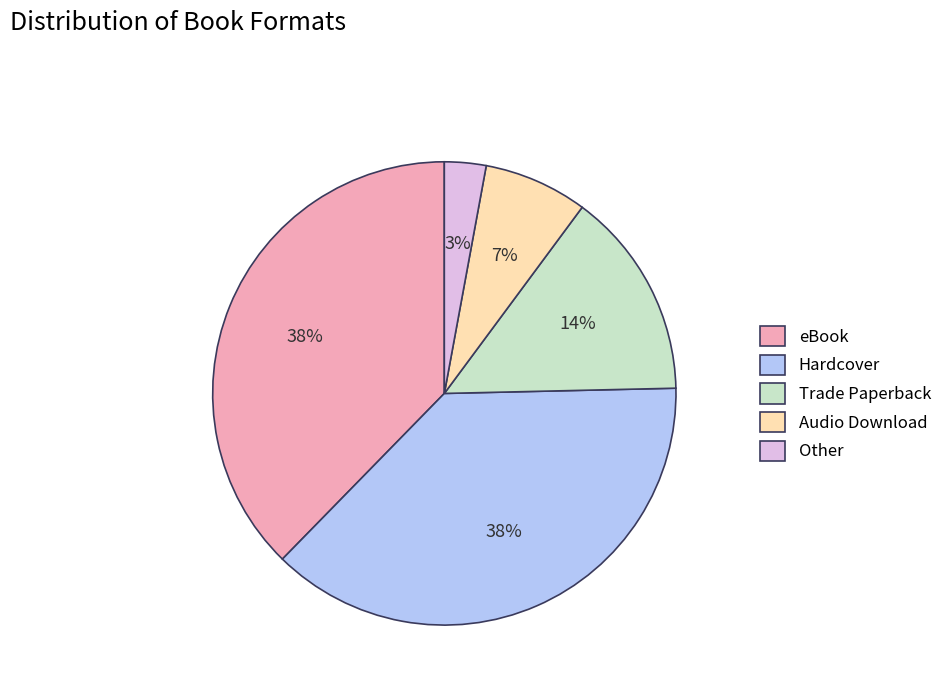

To the nearest percent, what is the difference between the largest and smallest slice percentages?

35%